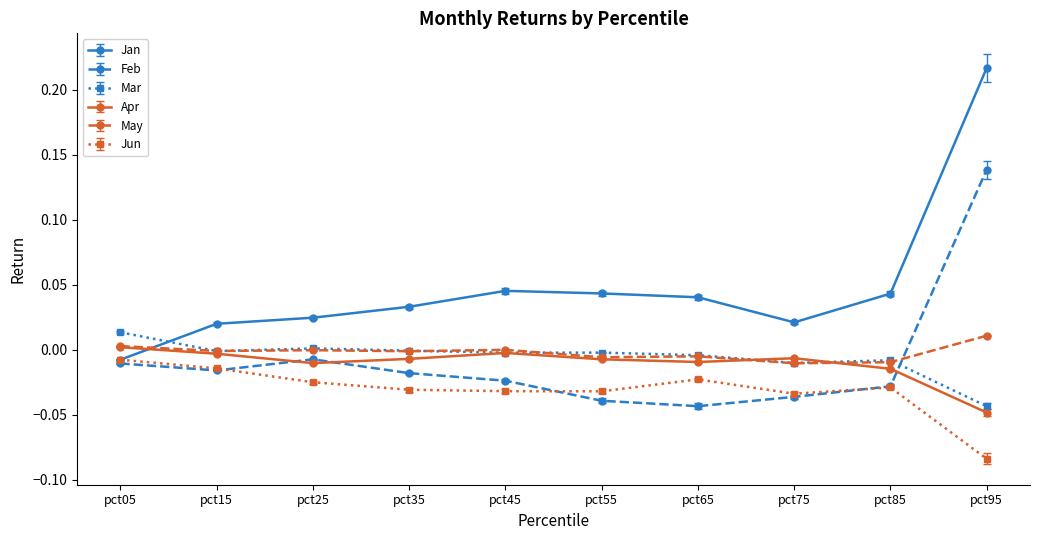

Where do May and Jan first cross each other?

pct05 and pct15